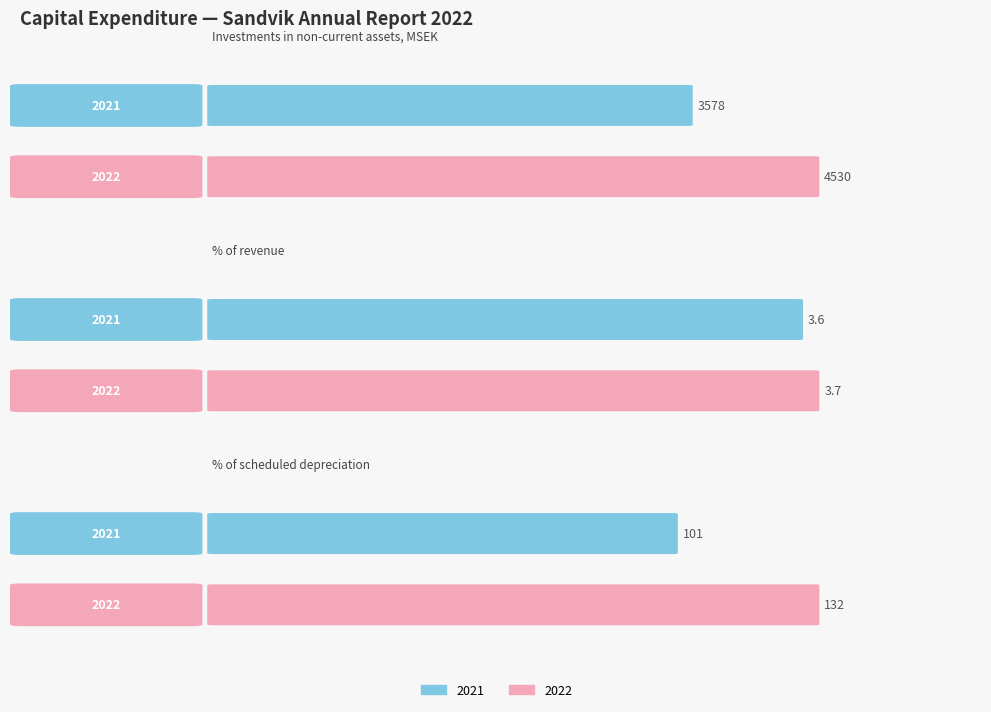

What is the difference between the maximum and minimum values in the 2021 series?

3574.4